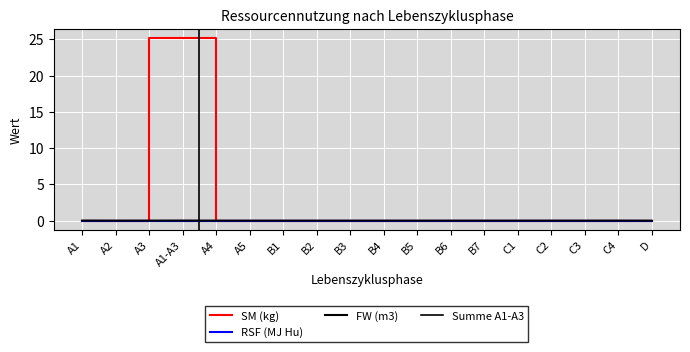

Rank the categories by FW (m3) value from lowest to highest.

D, A4, A5, B1, B2, B3, B4, B5, B6, B7, C1, C3, C2, A2, A3, C4, A1, A1-A3